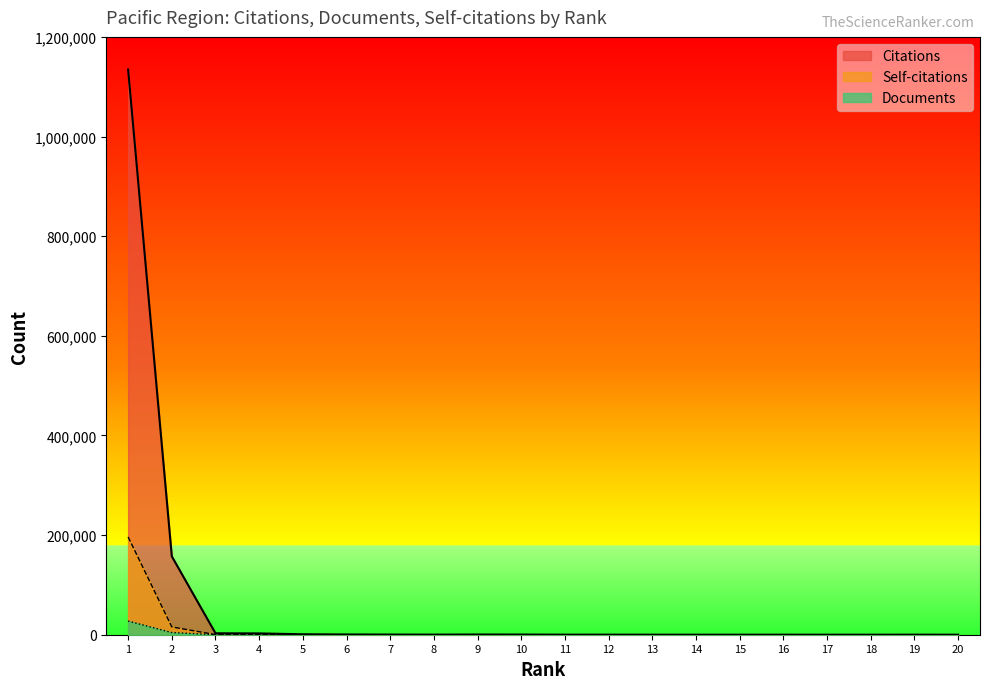

What is the maximum value shown in the chart?

1134527